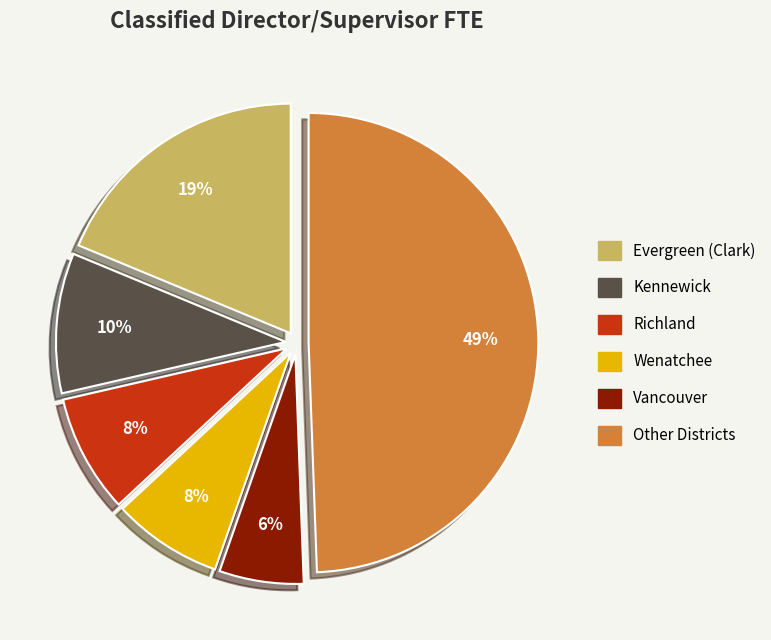

Does any single category account for the majority?

No